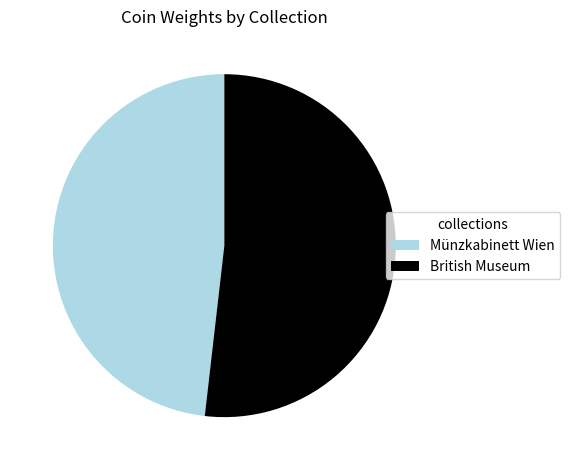

Do Münzkabinett Wien and British Museum together represent more than half of the pie?

Yes